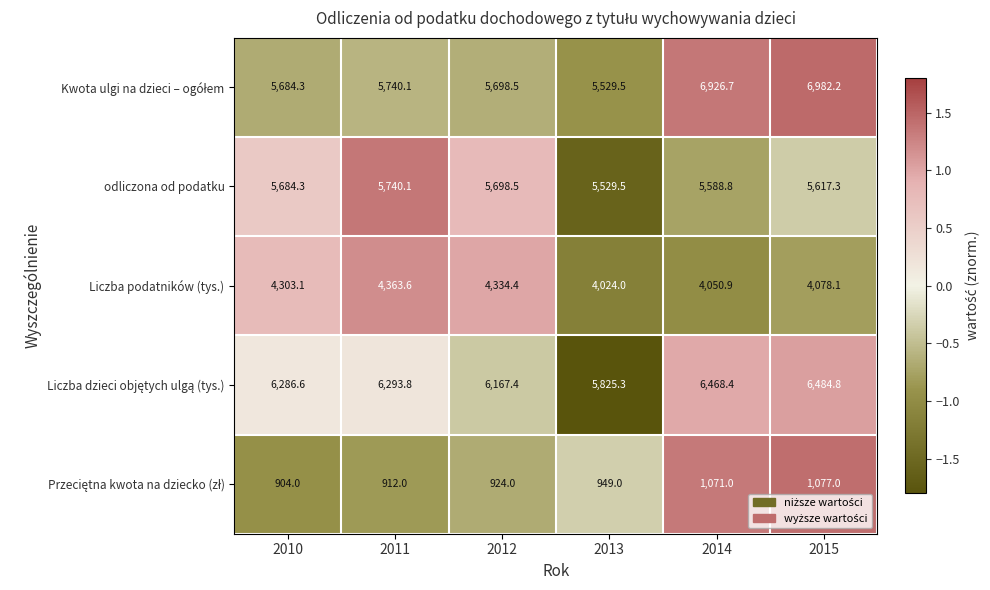

What is the difference between the highest and lowest values at 2013?

4876.3